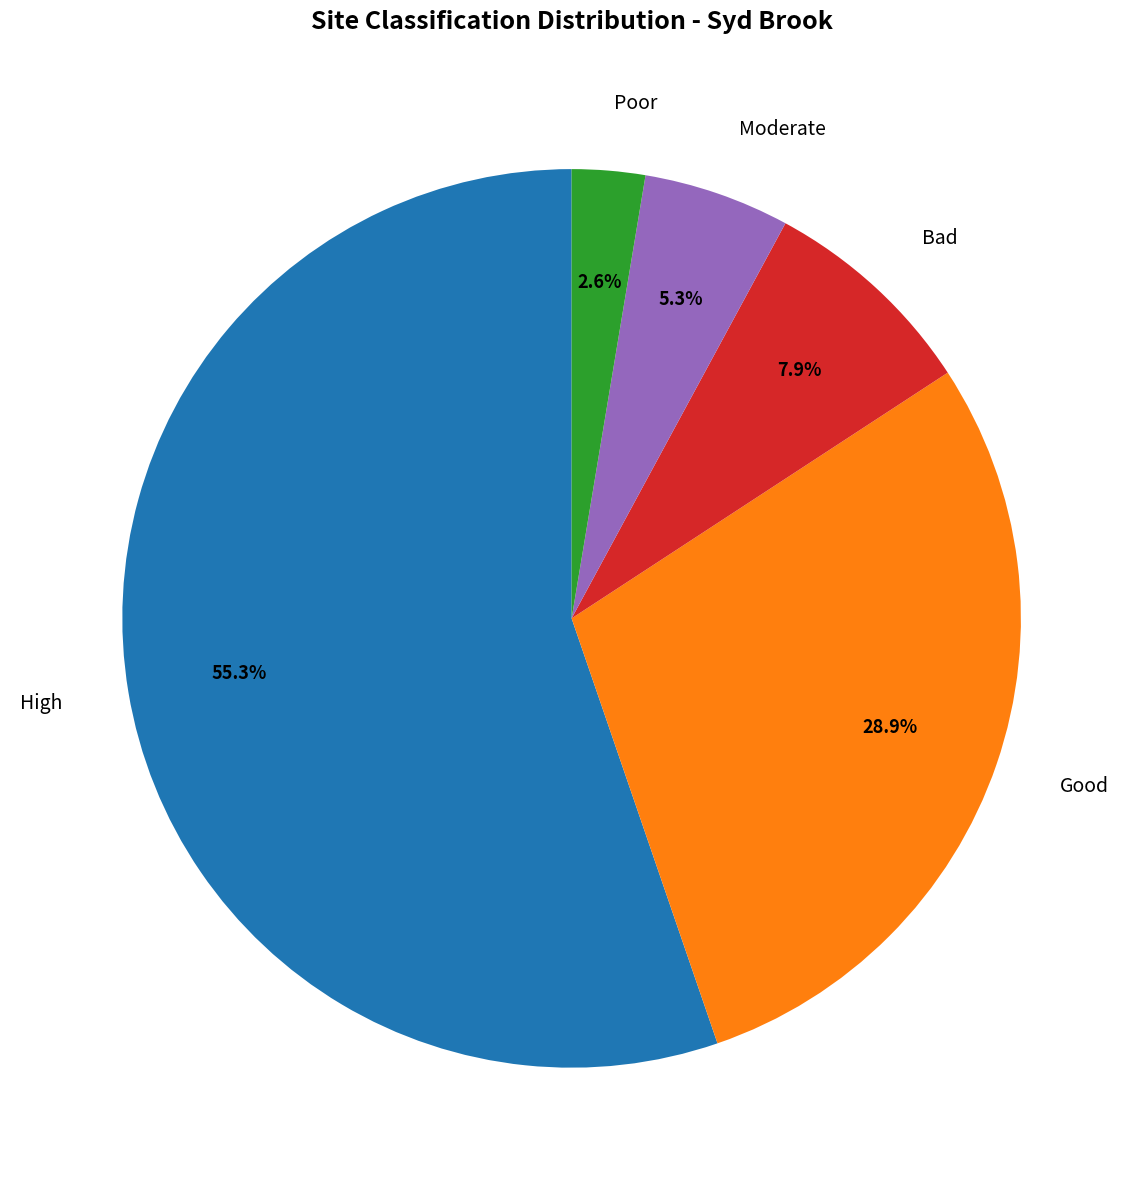

To the nearest percent, what is the combined percentage of Good and High?

84%